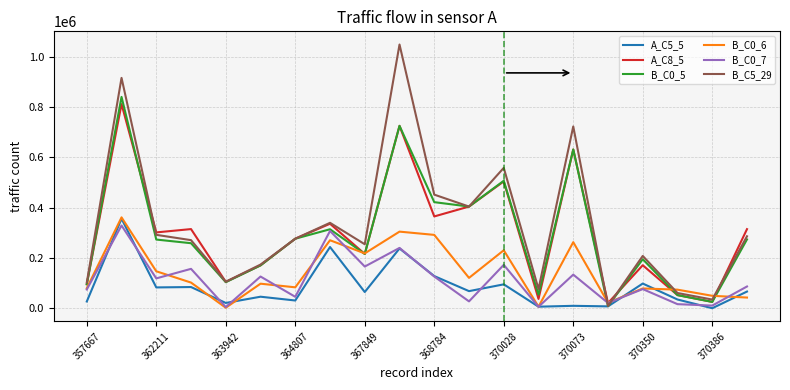

Which series has the largest range (max minus min)?

B_C5_29